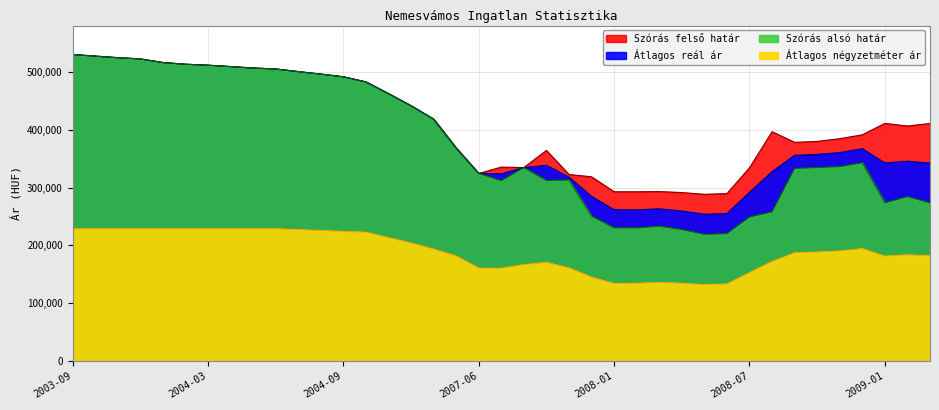

Rank the series at 2003-10 from highest to lowest value.

Szórás alsó határ, Szórás felső határ, Átlagos reál ár, Átlagos négyzetméter ár